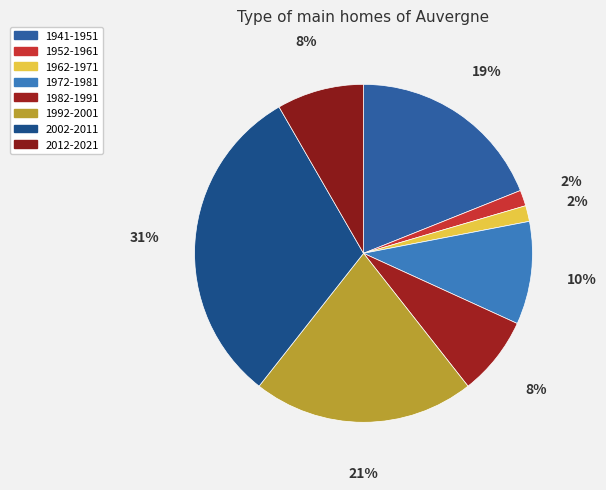

Between 1941-1951 and 1982-1991, which is larger?

1941-1951